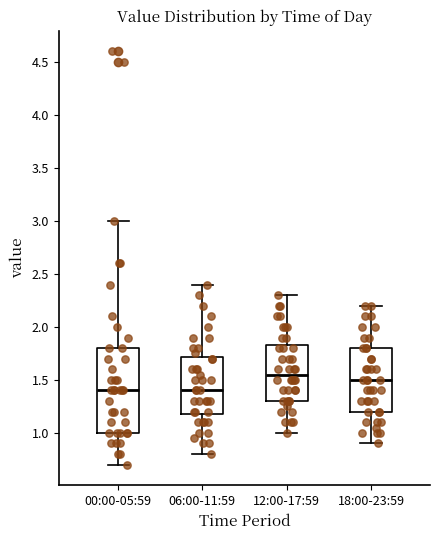

Reading left to right, read every box against the y-axis: the position of its median line, the range the box covers, and the ends of its whiskers. The values are not printed on the chart, so give them approximately, as read against the axis.

00:00-05:59: median 1.40, box 1.00 to 1.80, whiskers 0.70 to 3.00
06:00-11:59: median 1.40, box 1.20 to 1.70, whiskers 0.80 to 2.40
12:00-17:59: median 1.55, box 1.30 to 1.85, whiskers 1.00 to 2.30
18:00-23:59: median 1.50, box 1.20 to 1.80, whiskers 0.90 to 2.20